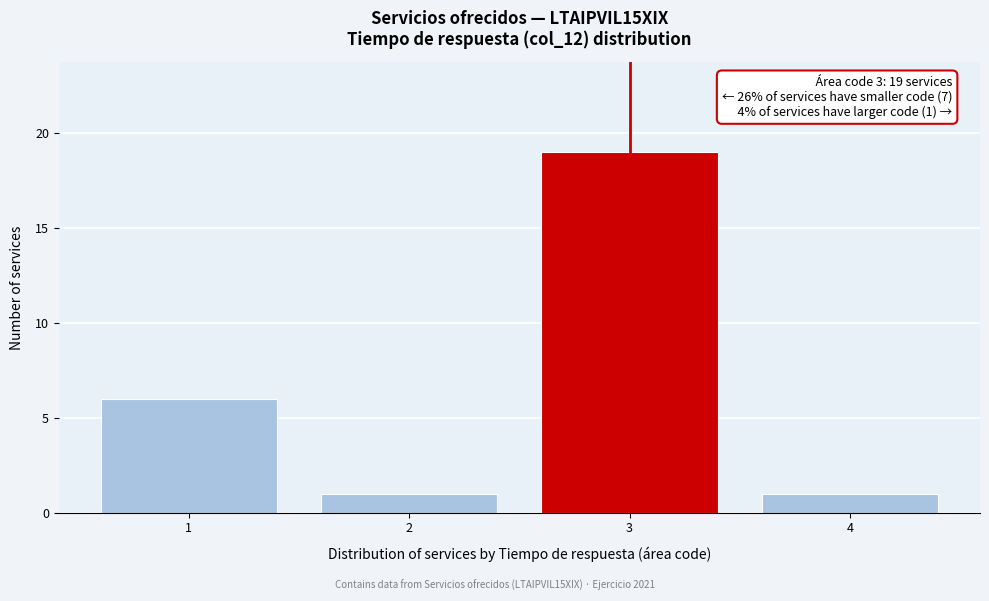

Over which range of the x-axis is the bar tallest?

2.5 to 3.5